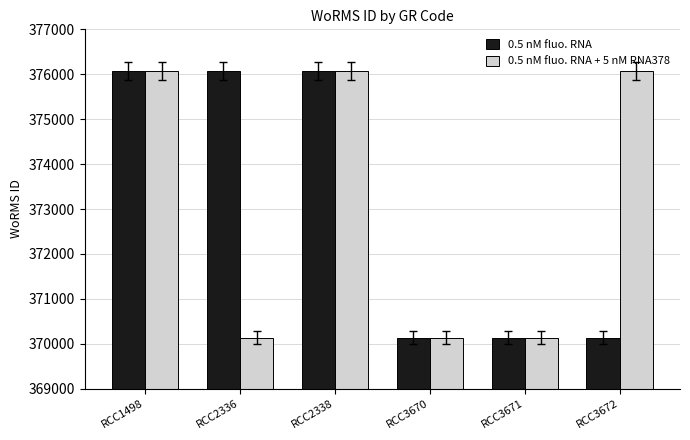

Reading left to right, extract all data points from this chart.

0.5 nM fluo. RNA: RCC1498=376073	RCC2336=376073	RCC2338=376073	RCC3670=370136	RCC3671=370136	RCC3672=370136
0.5 nM fluo. RNA + 5 nM RNA378: RCC1498=376073	RCC2336=370136	RCC2338=376073	RCC3670=370136	RCC3671=370136	RCC3672=376073